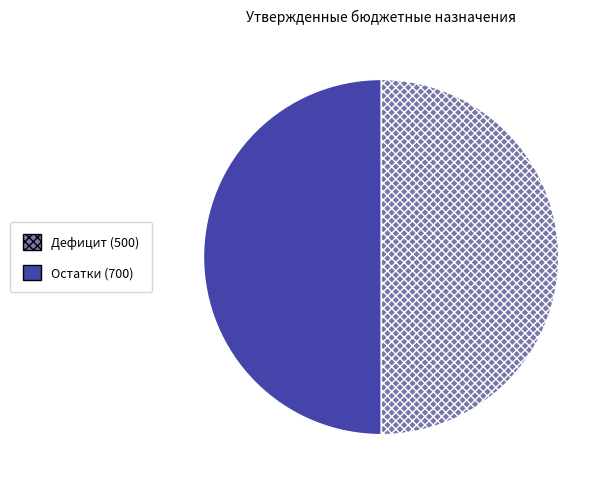

Do Дефицит (500) and Остатки (700) together represent more than half of the pie?

Yes